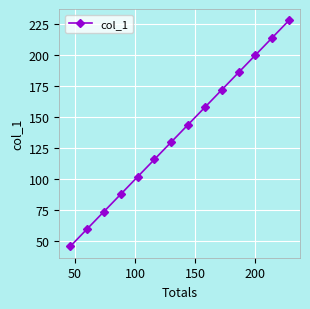

Reading left to right, transcribe all the data shown in this chart.

46.0	60.0	74.0	88.0	102.0	116.0	130.0	144.0	158.0	172.0	186.0	200.0	214.0	228.0